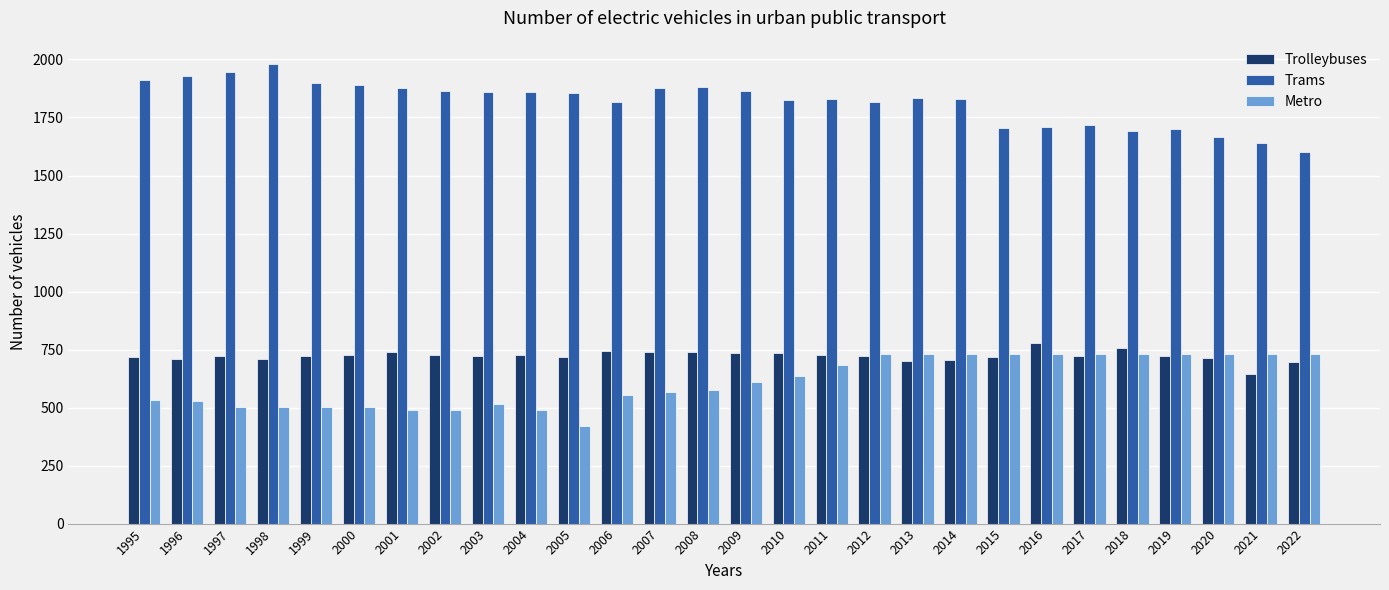

What is the total value across all series at 2009?

3209